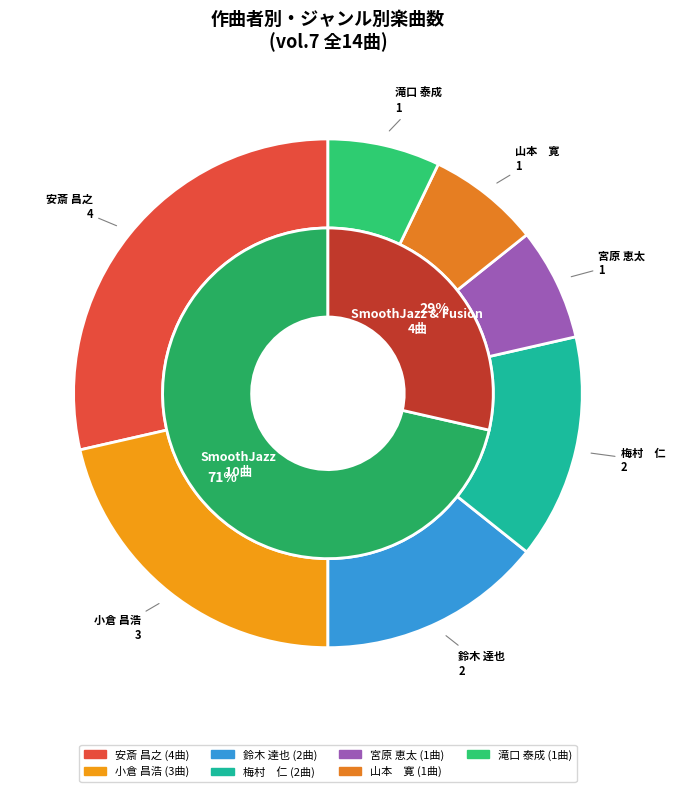

Do 鈴木 達也 and 安斎 昌之 together represent more than half of the pie?

No